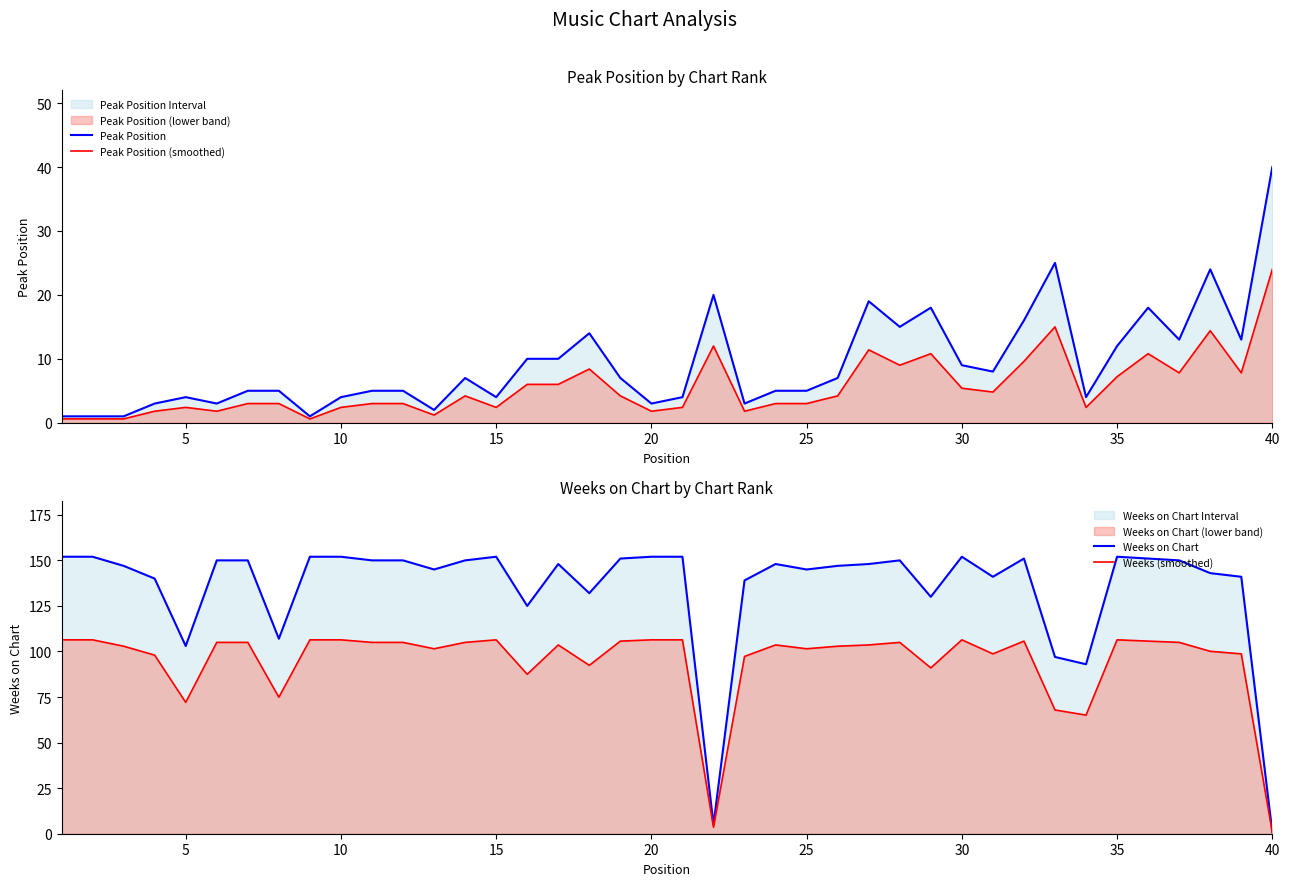

Which category has the highest value in the Peak Position series?

40